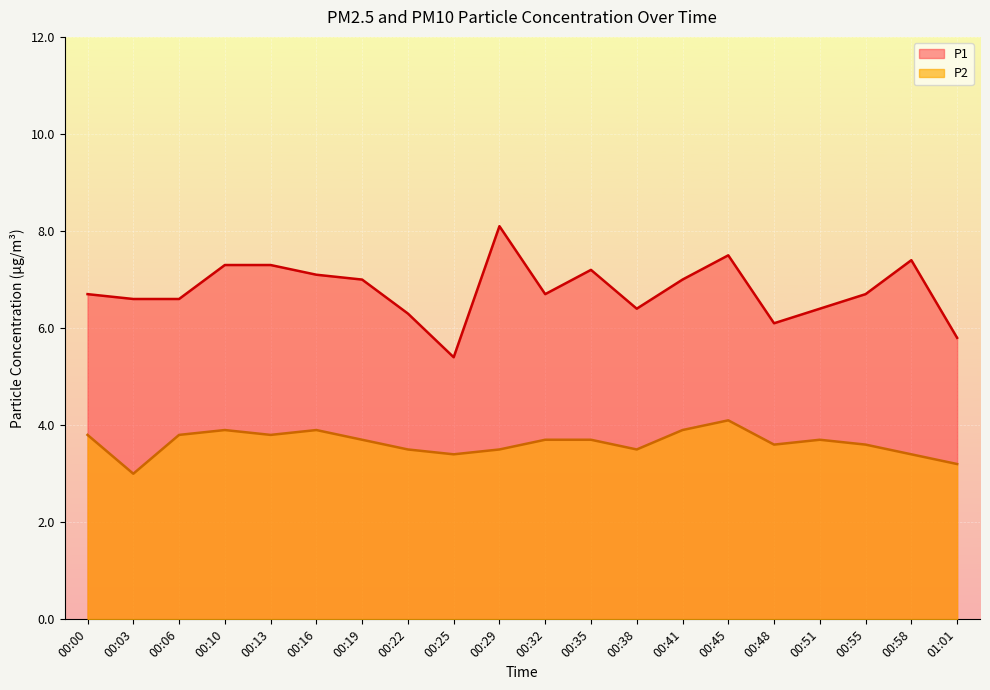

What is the difference between the second highest and second lowest values in the P1 series?

1.7